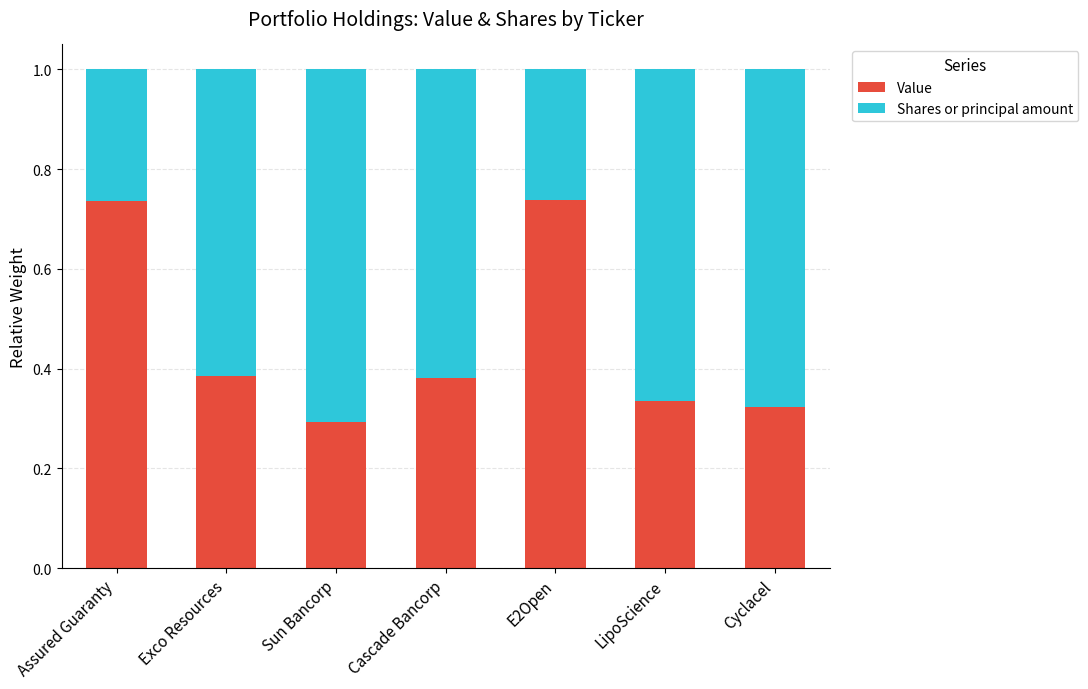

Which category has the lowest value in the Value series?

Sun Bancorp